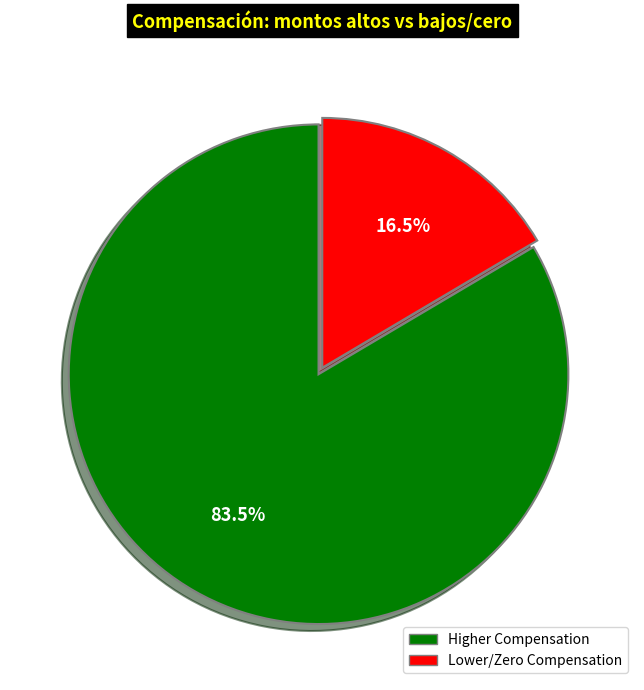

Does any single category account for the majority?

Yes